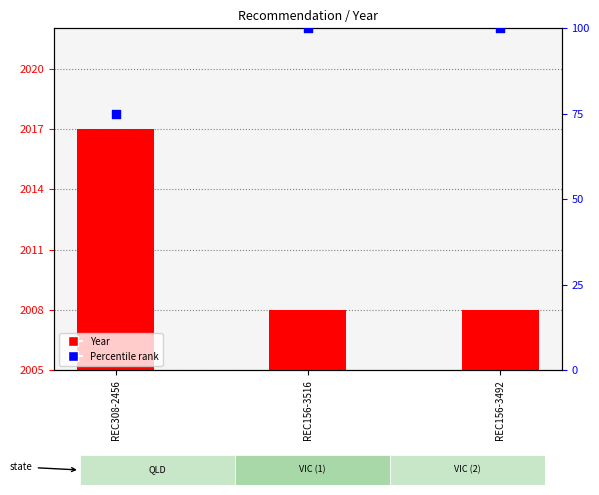

Which series contains the highest Y value?

Year